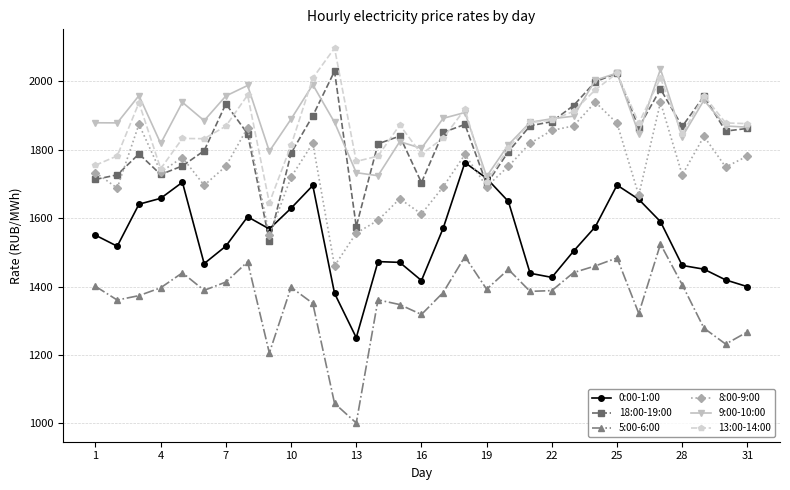

True or false: 18:00-19:00 has more than 1 points higher than both neighbors.

True